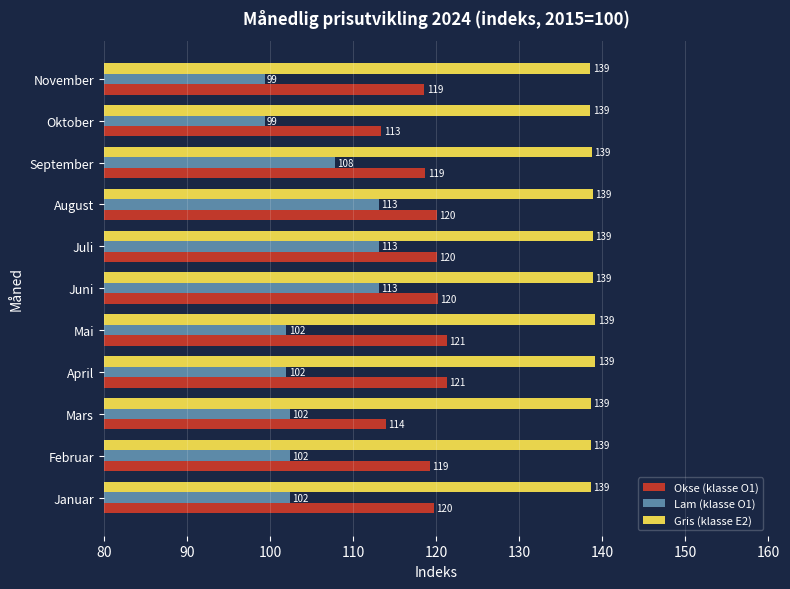

Which series changed the most between Oktober and November?

Okse (klasse O1)